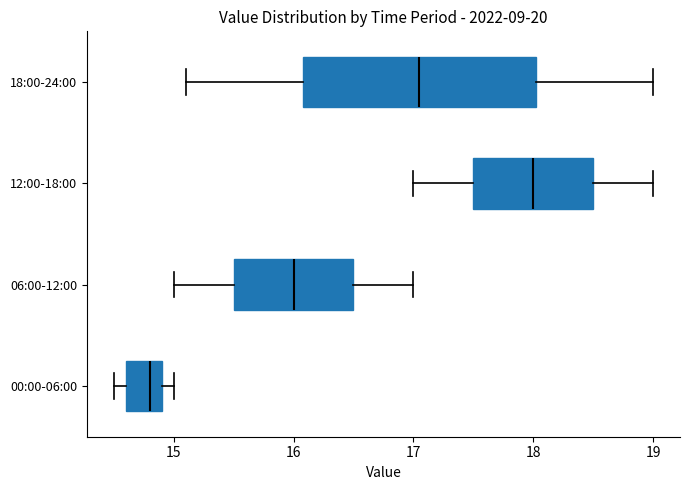

Comparing the boxes themselves (not the whiskers), which one is the widest?

18:00-24:00